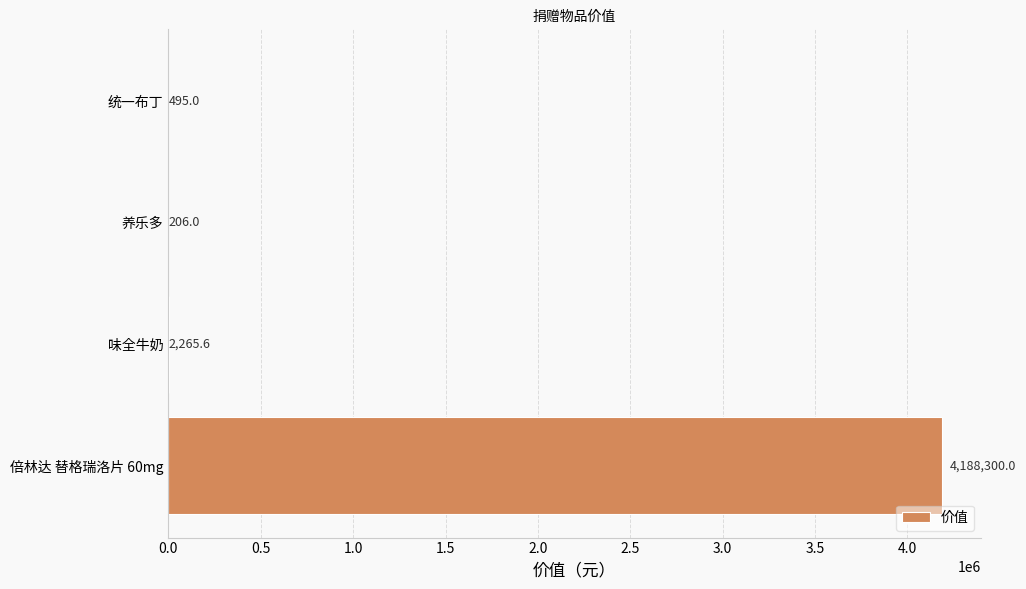

Which label corresponds to the largest value in the chart?

倍林达 替格瑞洛片 60mg